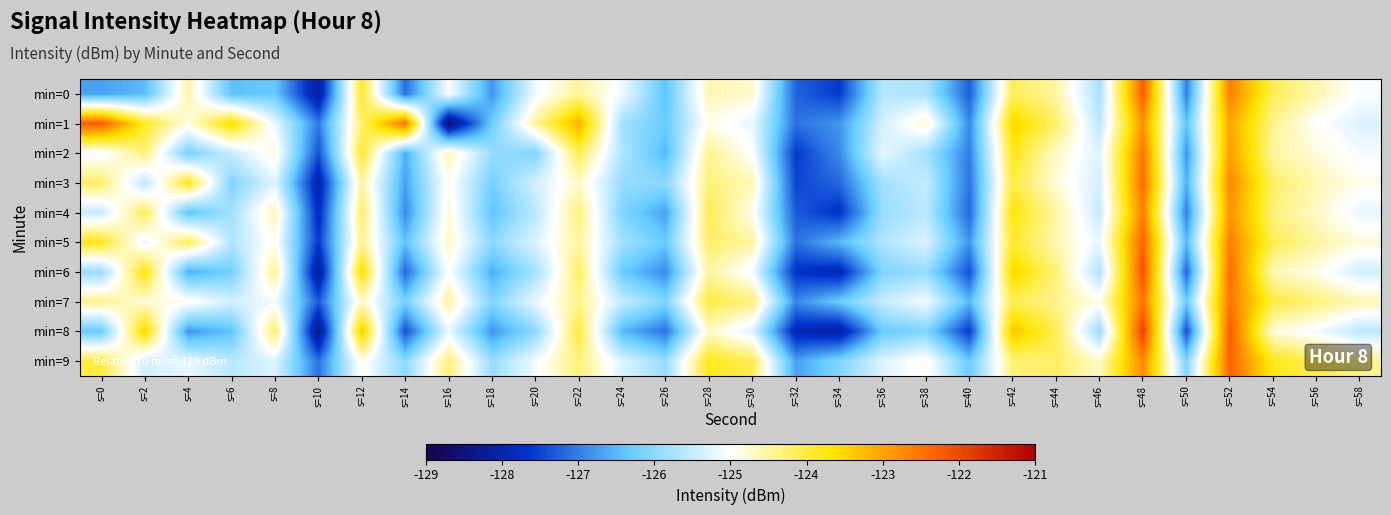

Between s=18 and s=38, which series saw the biggest shift?

min=1